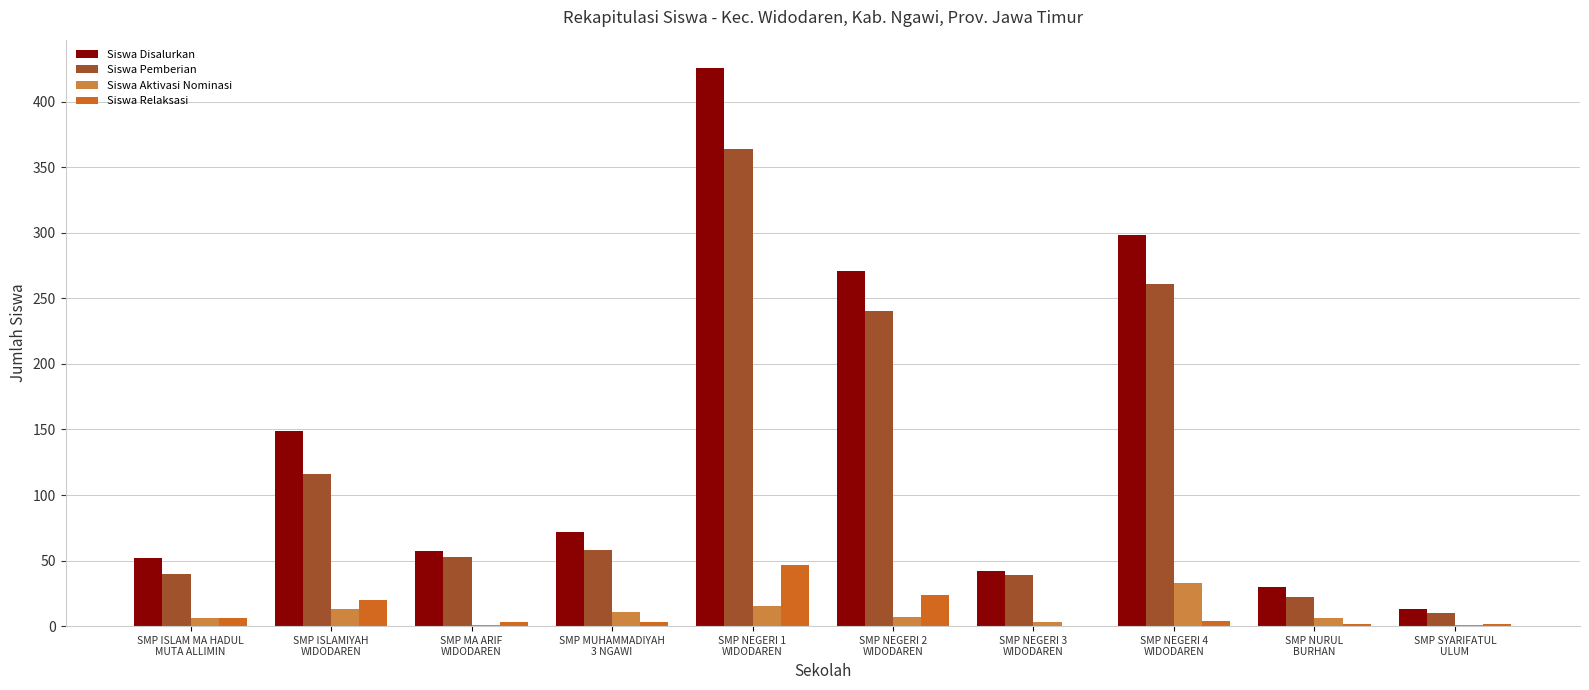

What is the maximum value for Siswa Aktivasi Nominasi?

33